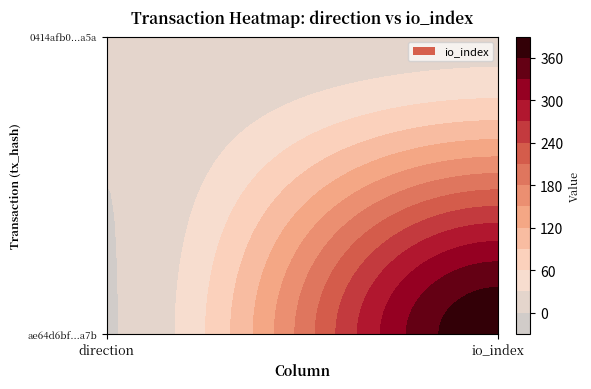

Which series has the widest spread of values?

ae64d6bf944438a1253f1a007c7568b159d0a7b